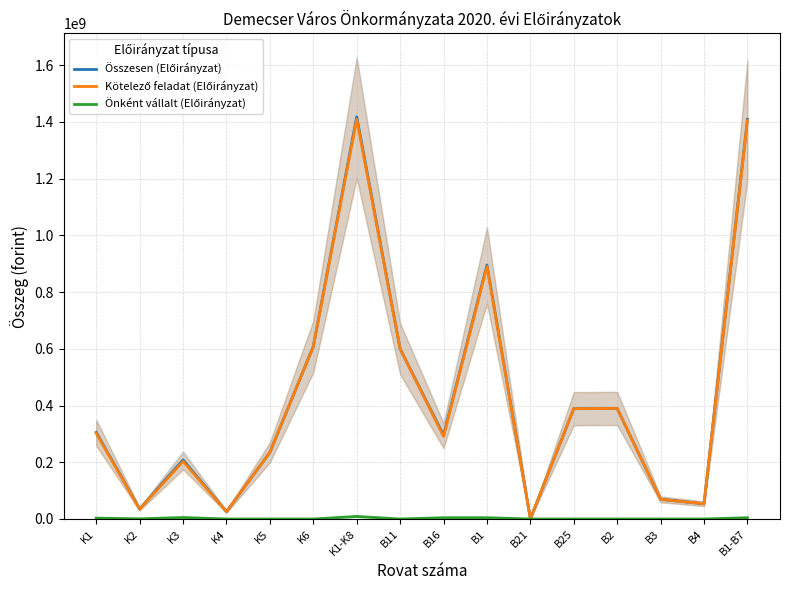

Count the number of data series in this chart.

3